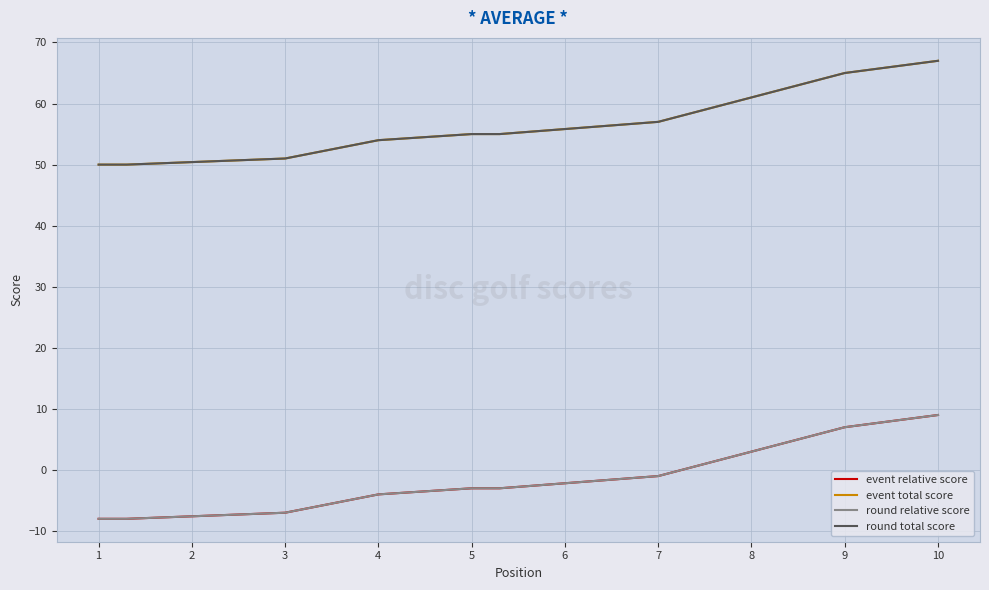

Is this an area chart (filled region under the line)?

No